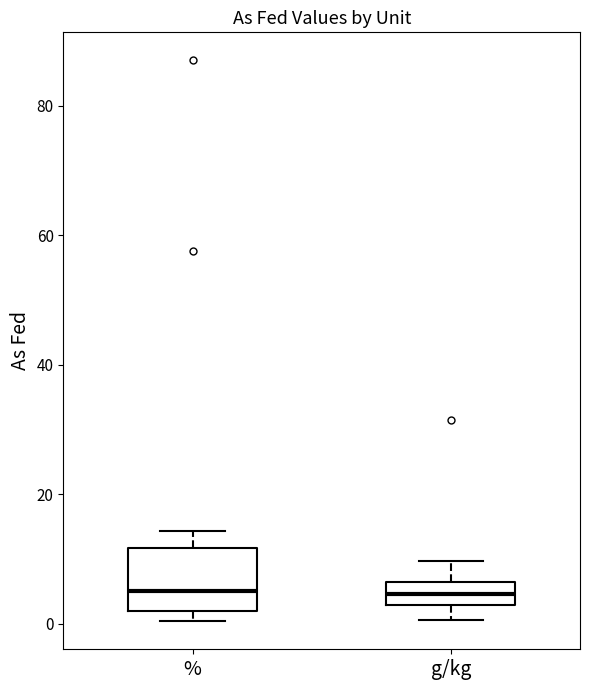

Which box is the tallest, from its lower edge to its upper edge?

%